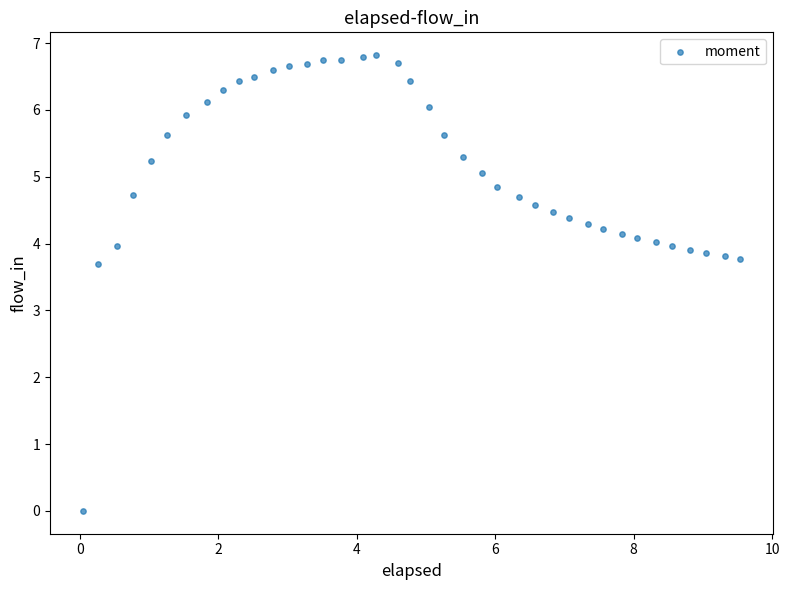

What is the range of Y values (max minus min)?

6.8